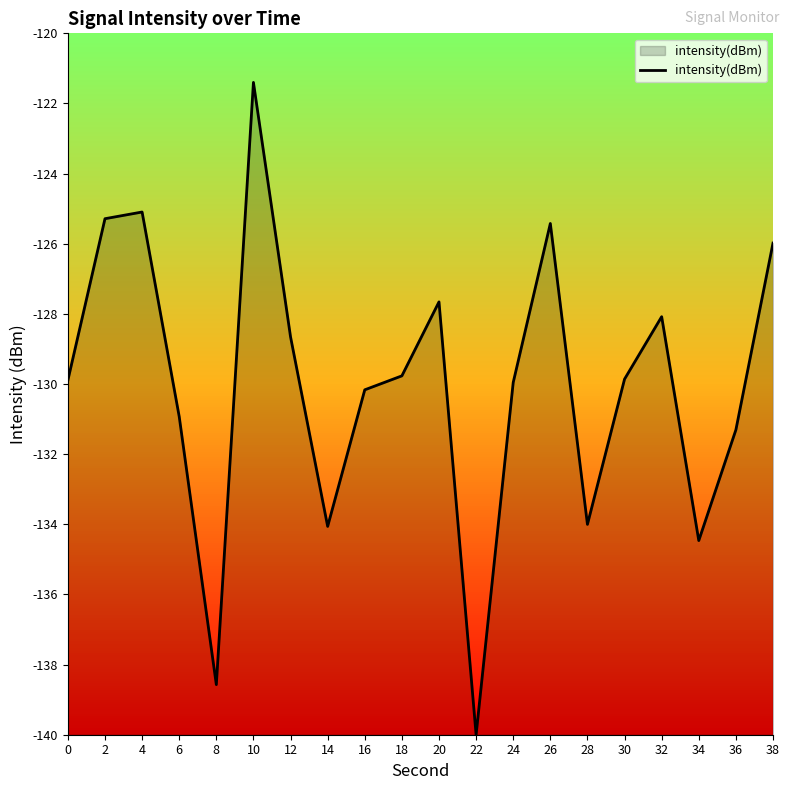

Rank the categories by value from lowest to highest.

22, 8, 34, 14, 28, 36, 6, 16, 24, 0, 30, 18, 12, 32, 20, 38, 26, 2, 4, 10